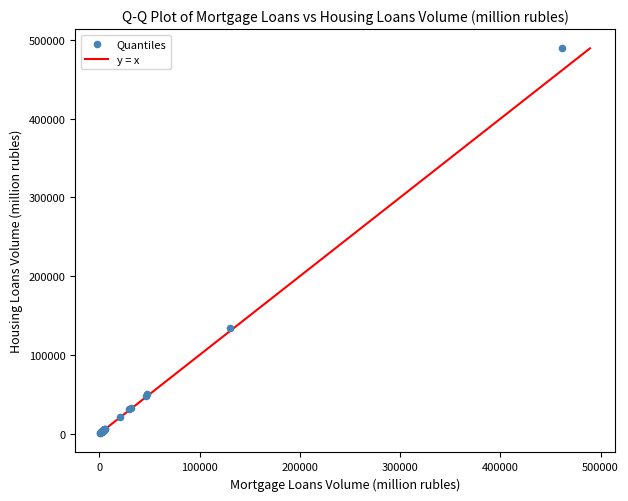

What Y value in the scatter plot is closest to 244984?

134062